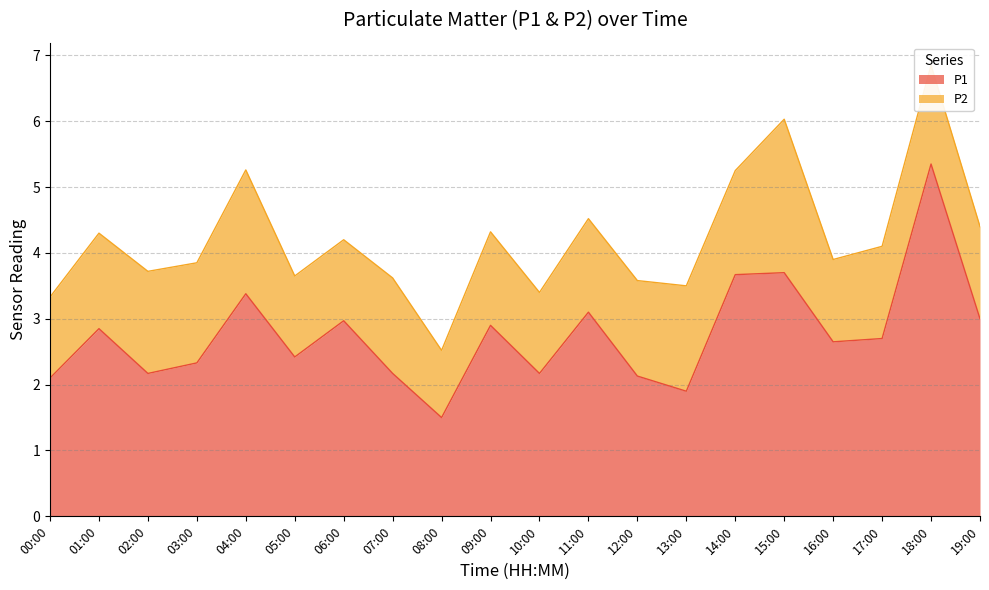

Approximately how many times larger is the value at 18:00 compared to 05:00?

2.2